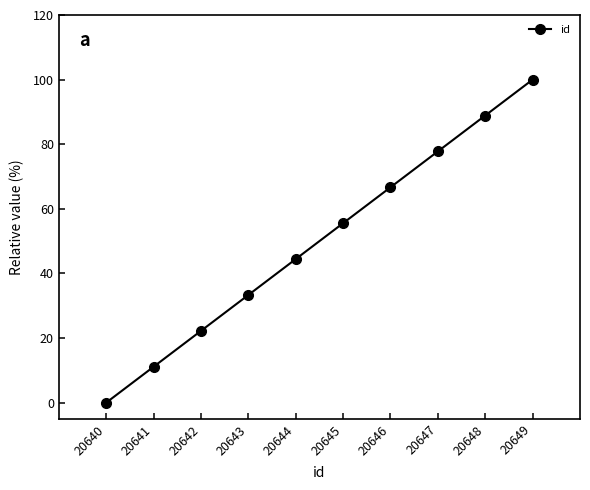

Between 20647 and 20648, which is larger?

20648